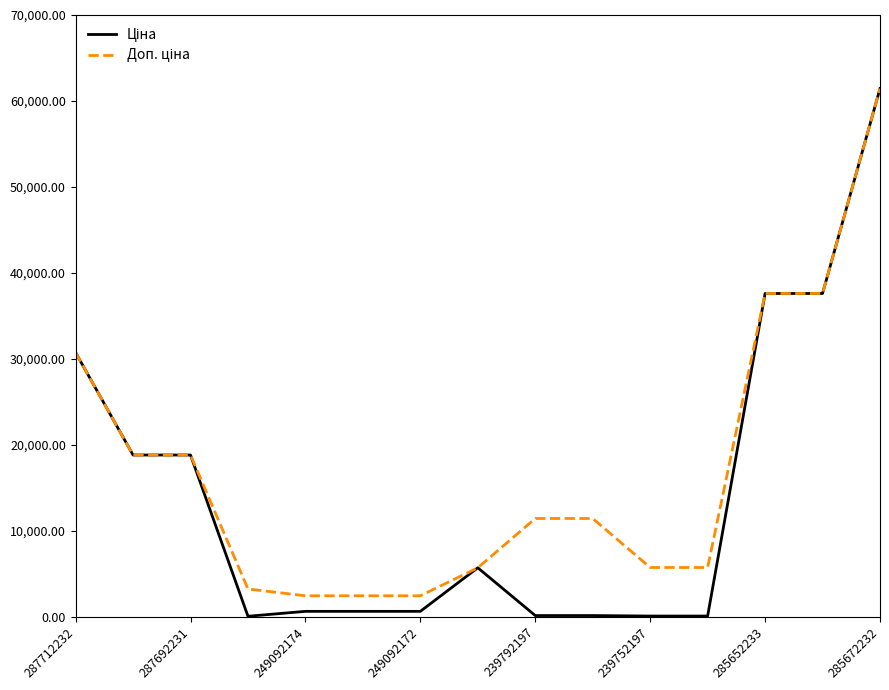

What is the maximum value shown in the chart?

61434.3